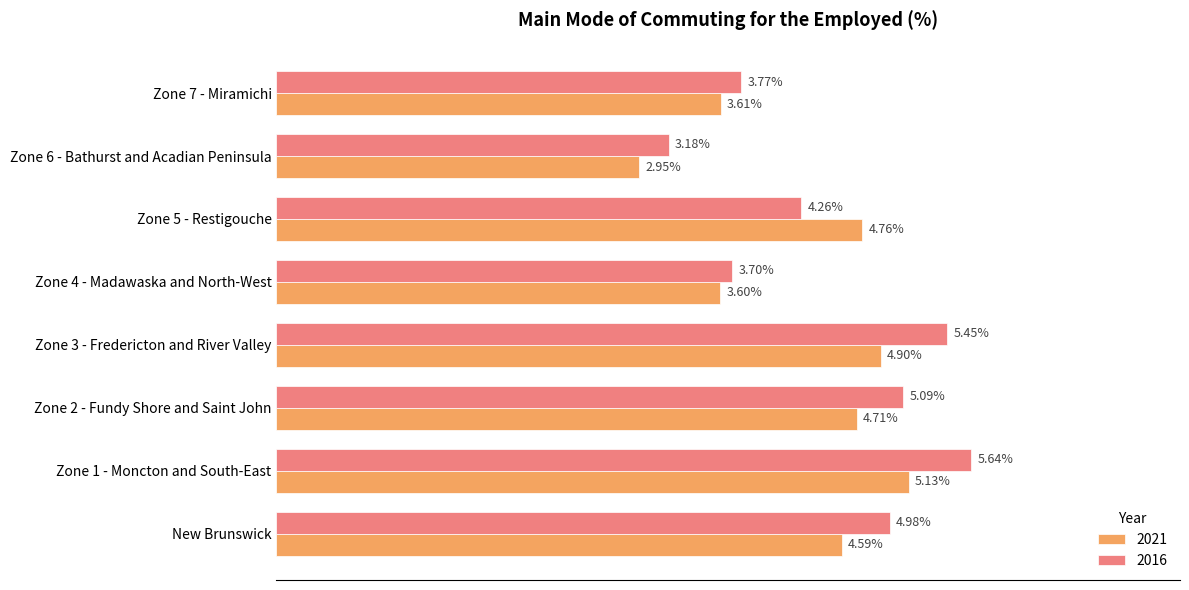

Is the value of 2021 at New Brunswick greater than the value of 2016 at Zone 1 - Moncton and South-East?

No